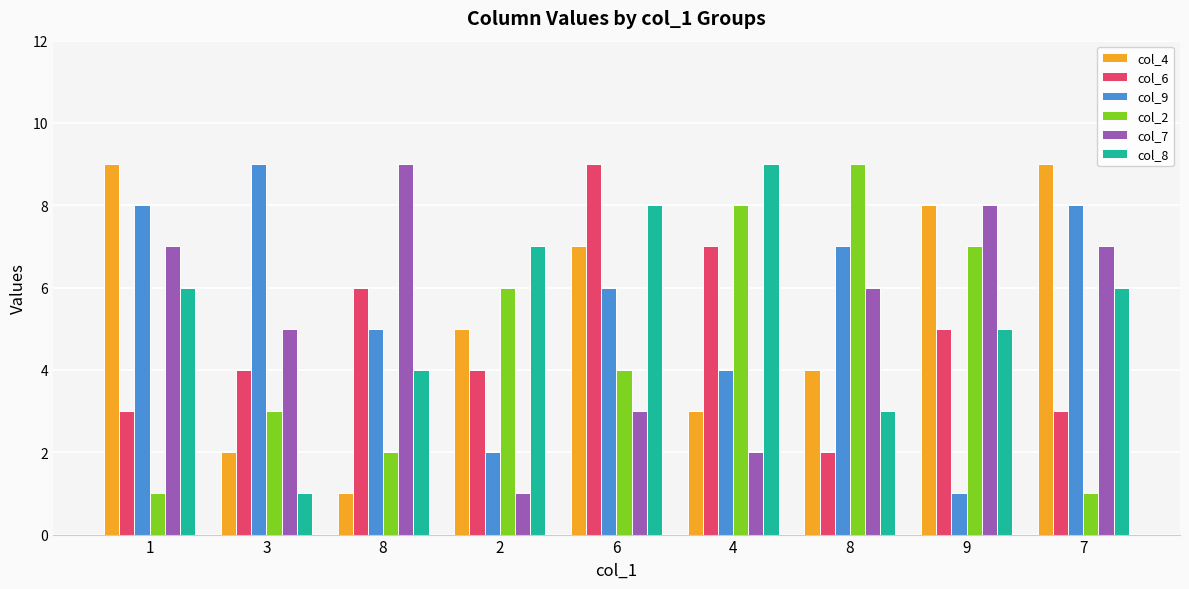

Is the value of col_8 at 6 greater than the value of col_2 at 2?

Yes